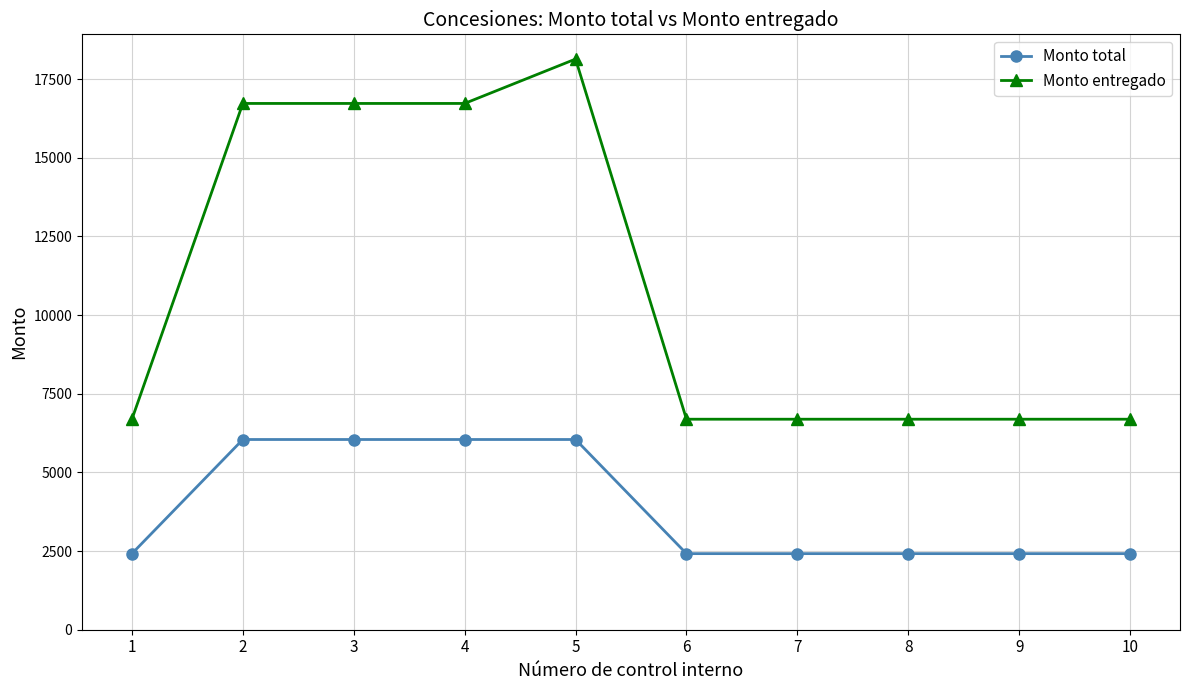

What is the total value across all series at 2?

22769.5